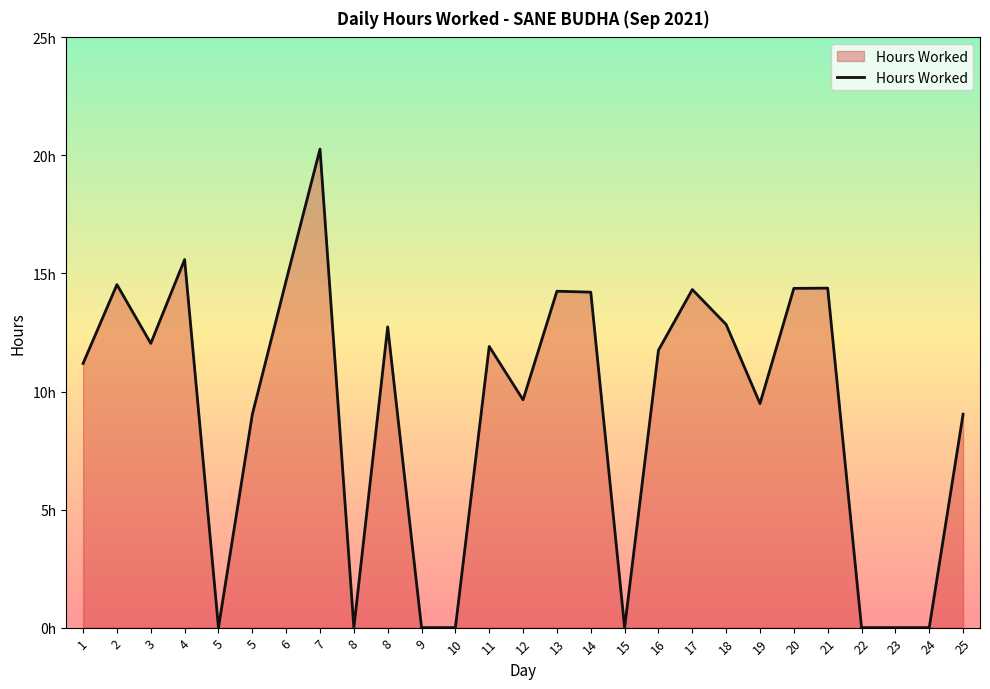

Where is the first local minimum?

3